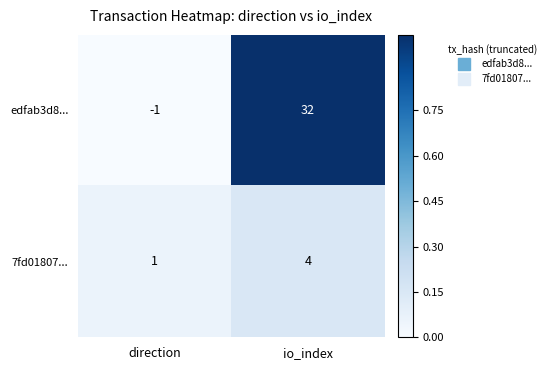

Which category has the highest value across all series?

io_index